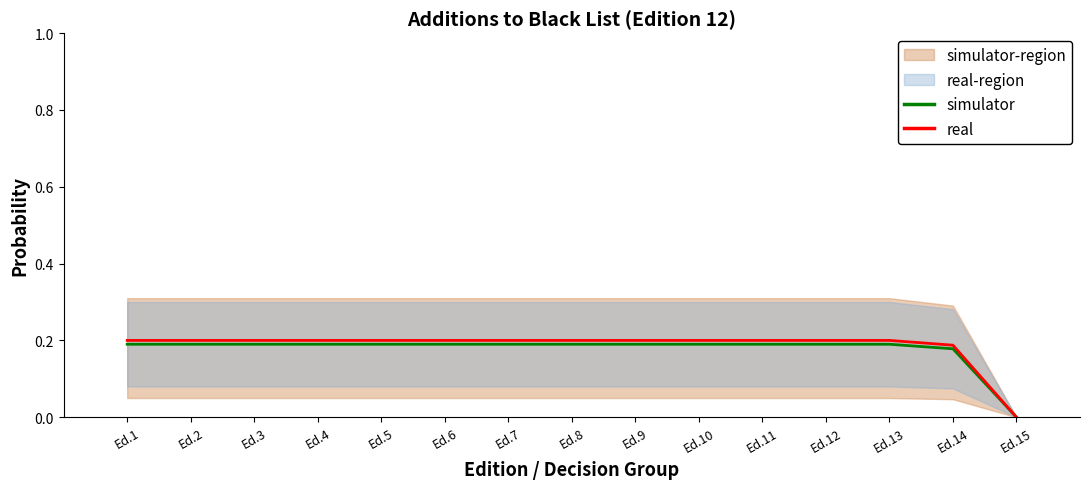

True or false: simulator and real intersect in this chart.

False